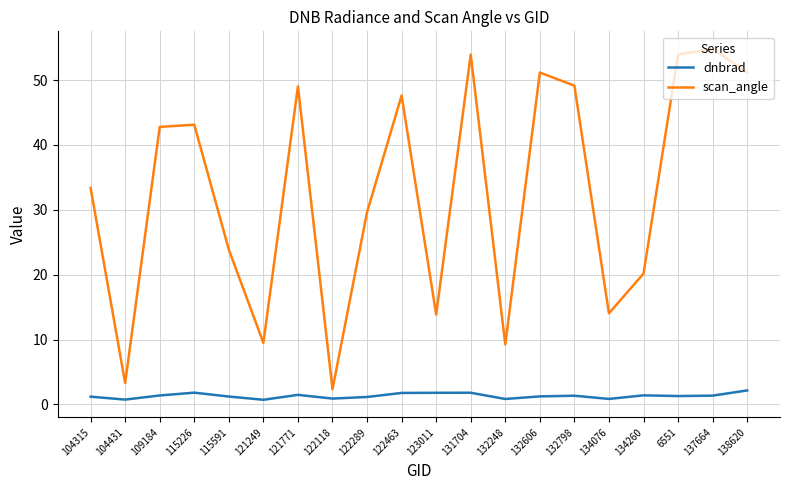

What position from the right is 123011?

10